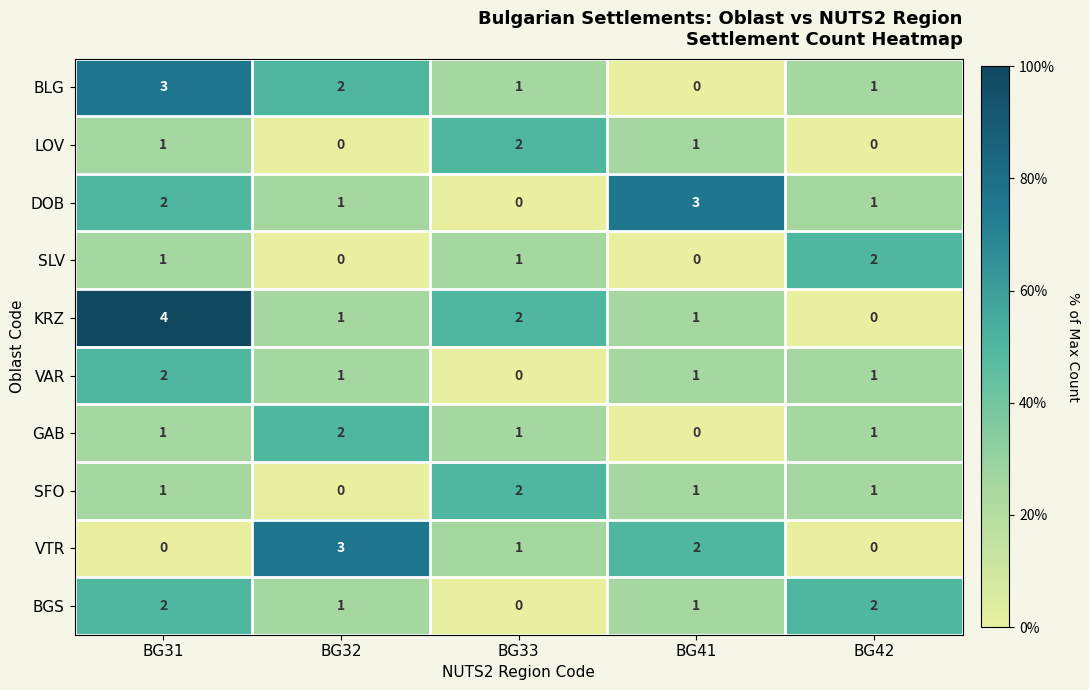

How many BGS values are between 1 and 2?

4